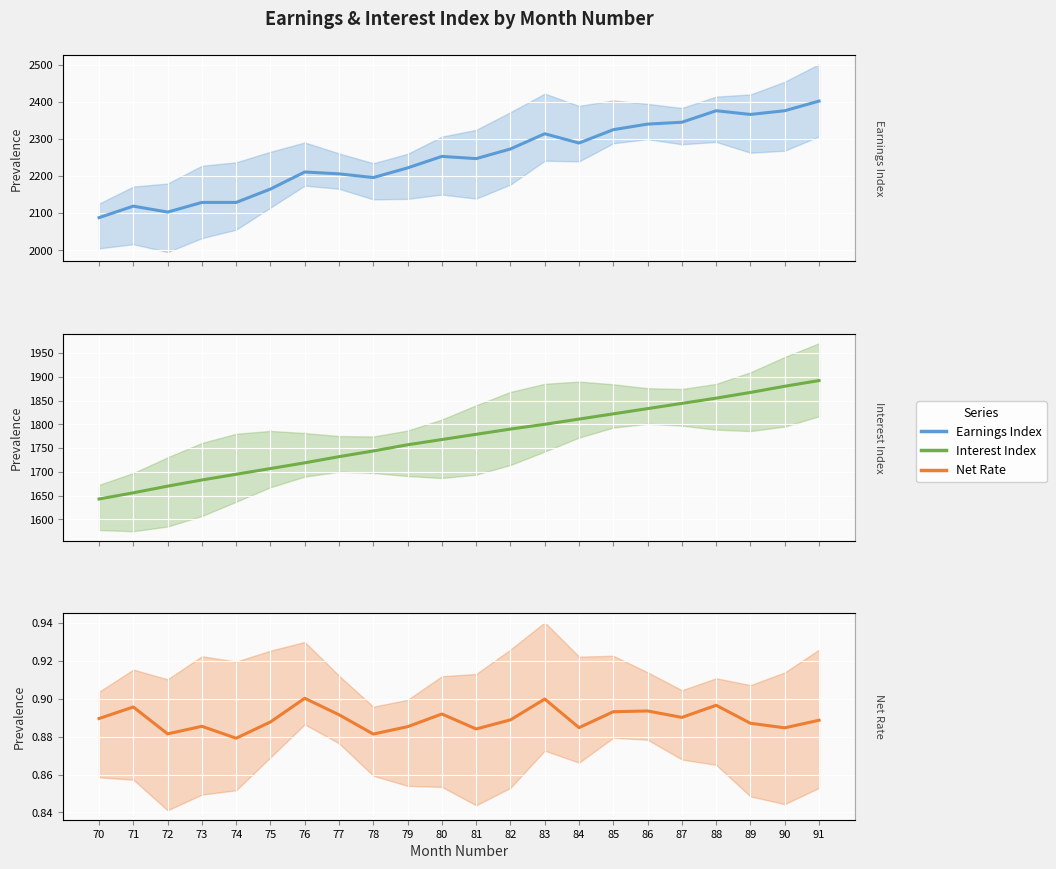

What is the difference between the Interest Index values at 72 and 79?

87.0